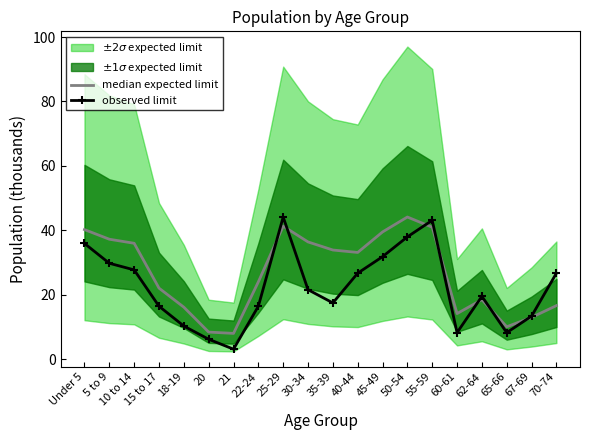

At which category is the sum across all series the highest?

25-29